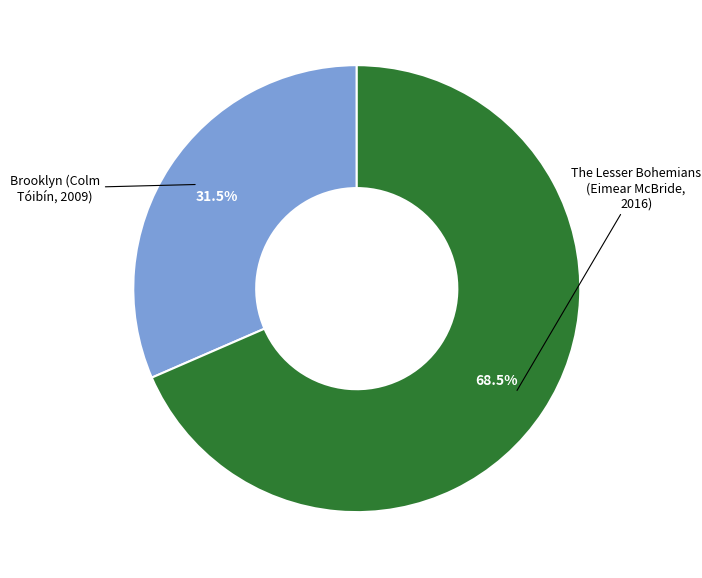

What percentage is NOT represented by The Lesser Bohemians (Eimear McBride, 2016)?

31.5%